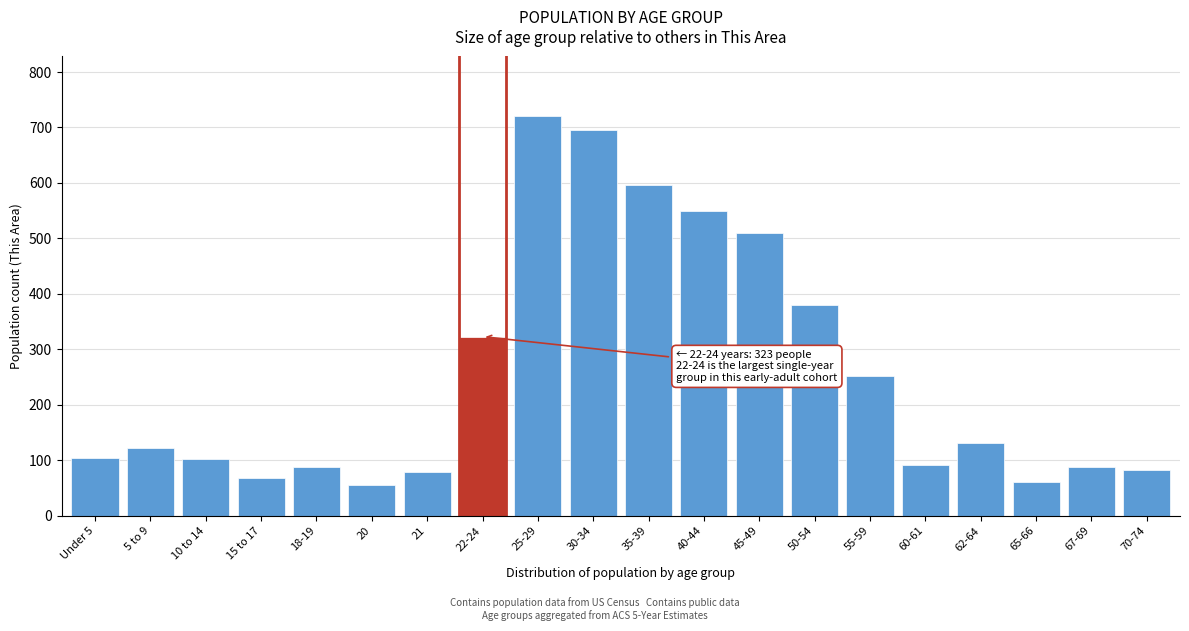

What is the average value?

255